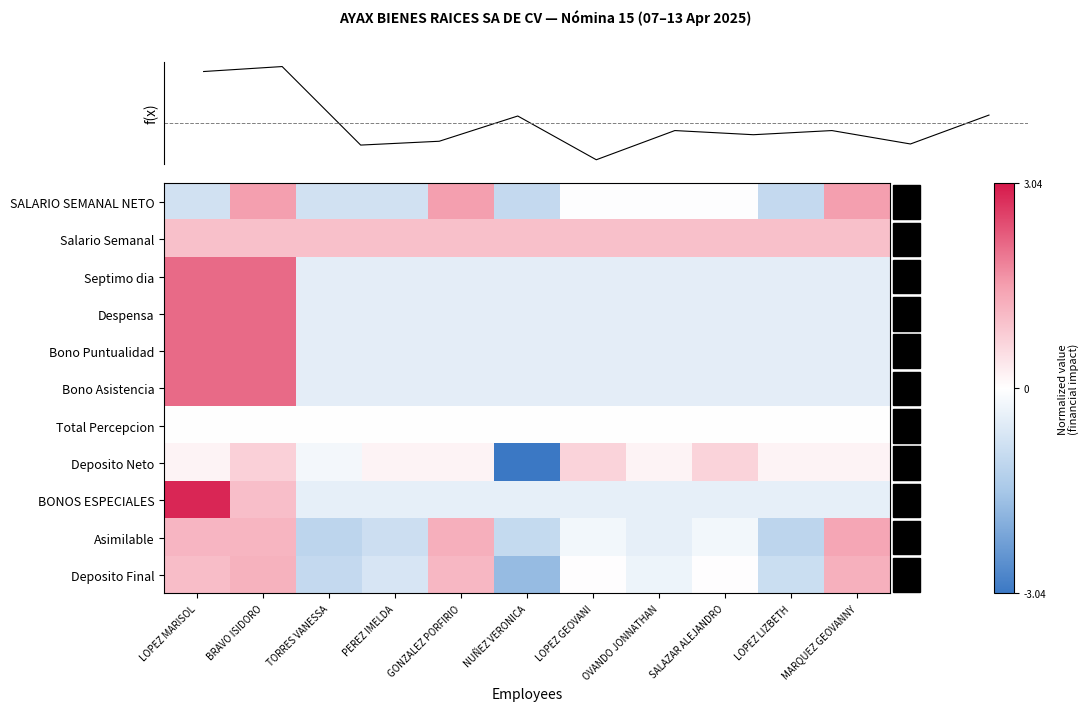

At which category is the sum across all series the highest?

BRAVO ISIDORO